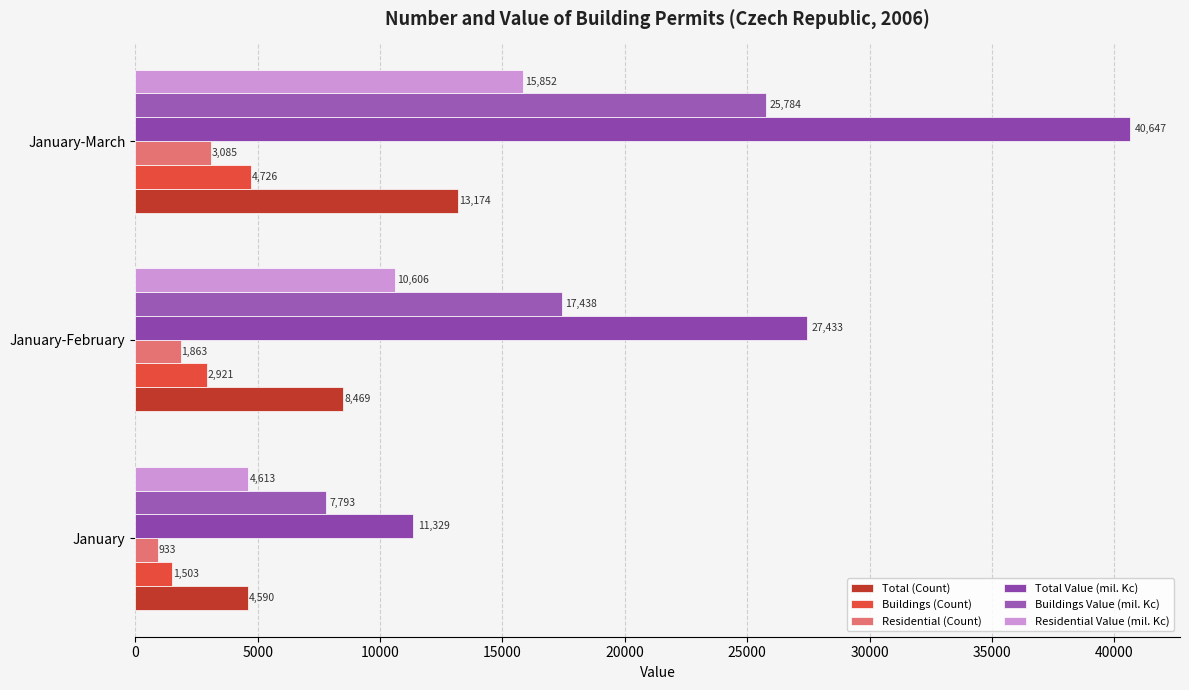

What is the maximum value for Total Value (mil. Kc)?

40647